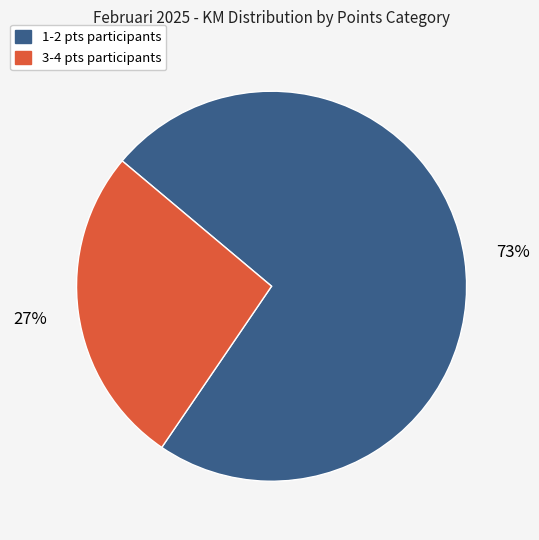

Which category has the biggest portion of the pie?

1-2 pts participants